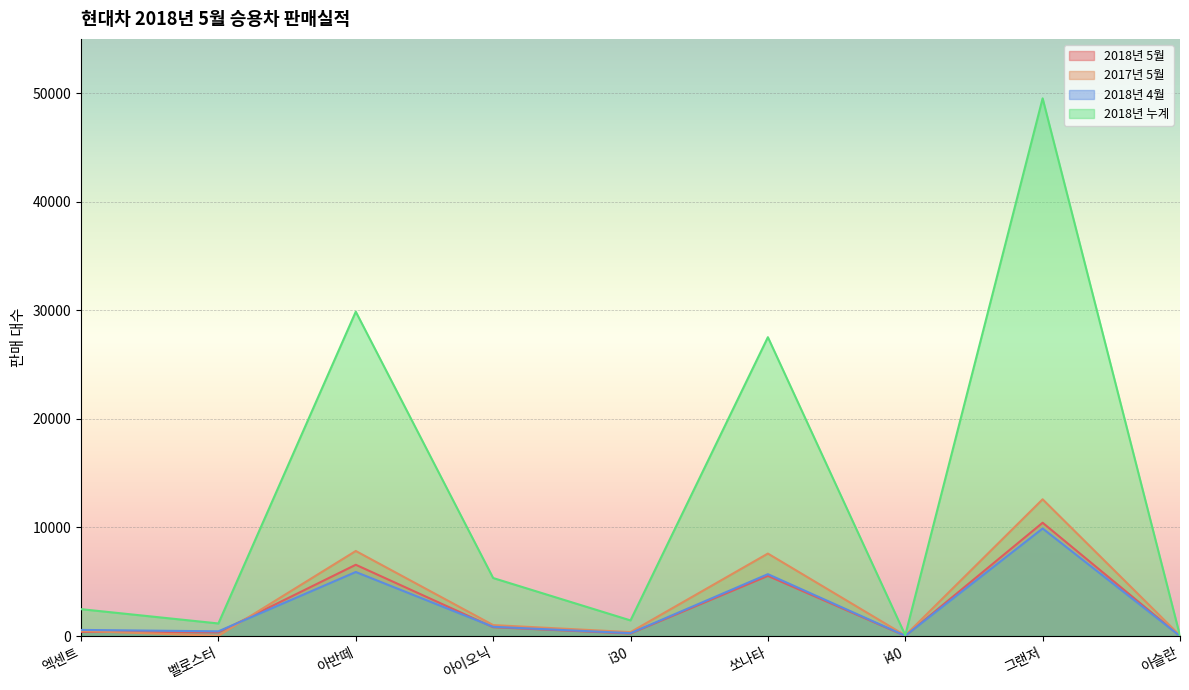

Reading right to left, what are all the values shown in this chart?

2018년 5월: 아슬란=0	그랜저=10436	i40=13	쏘나타=5542	i30=231	아이오닉=814	아반떼=6565	벨로스터=335	엑센트=387
2017년 5월: 아슬란=39	그랜저=12595	i40=53	쏘나타=7597	i30=361	아이오닉=1009	아반떼=7834	벨로스터=19	엑센트=470
2018년 4월: 아슬란=0	그랜저=9904	i40=28	쏘나타=5699	i30=265	아이오닉=852	아반떼=5898	벨로스터=435	엑센트=564
2018년 누계: 아슬란=20	그랜저=49523	i40=80	쏘나타=27525	i30=1438	아이오닉=5343	아반떼=29875	벨로스터=1158	엑센트=2475